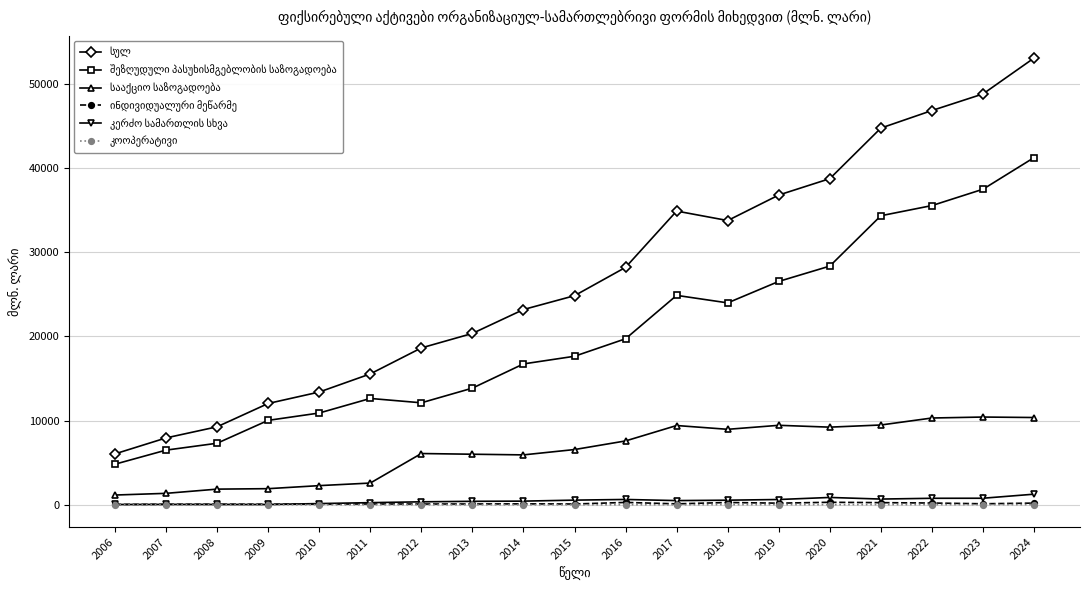

How many data points does each series have?

19